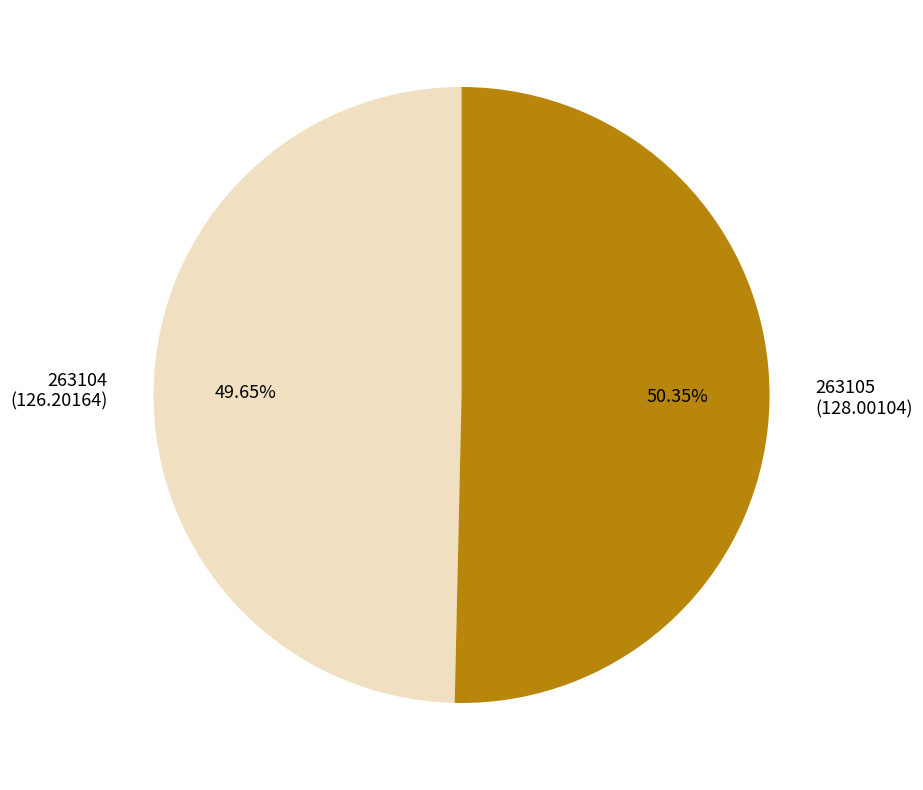

Is there any slice that represents more than half of the pie?

Yes